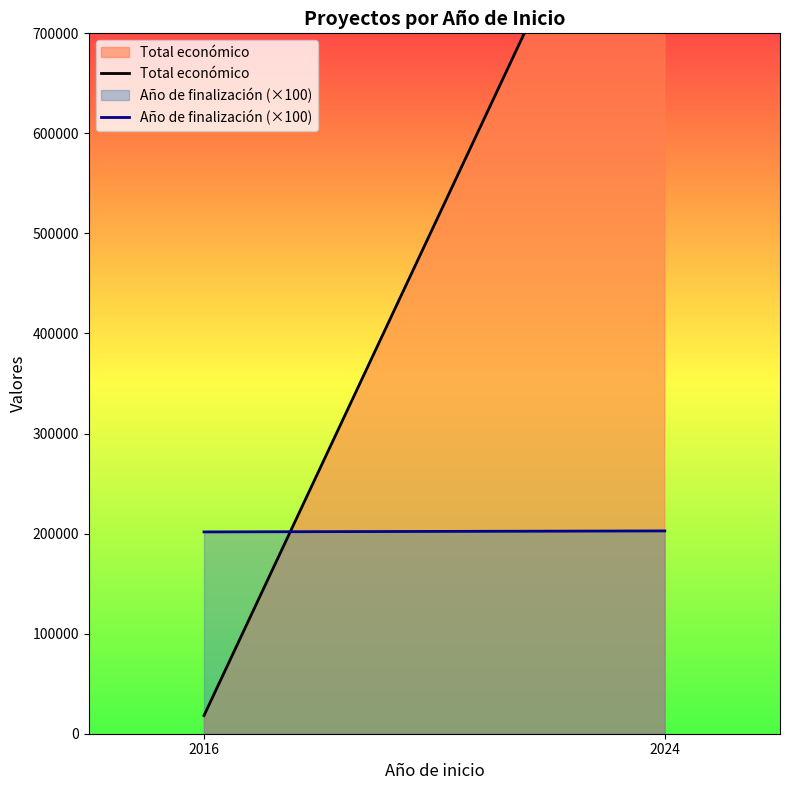

What is the highest value of the Año de finalización (×100) series?

202700